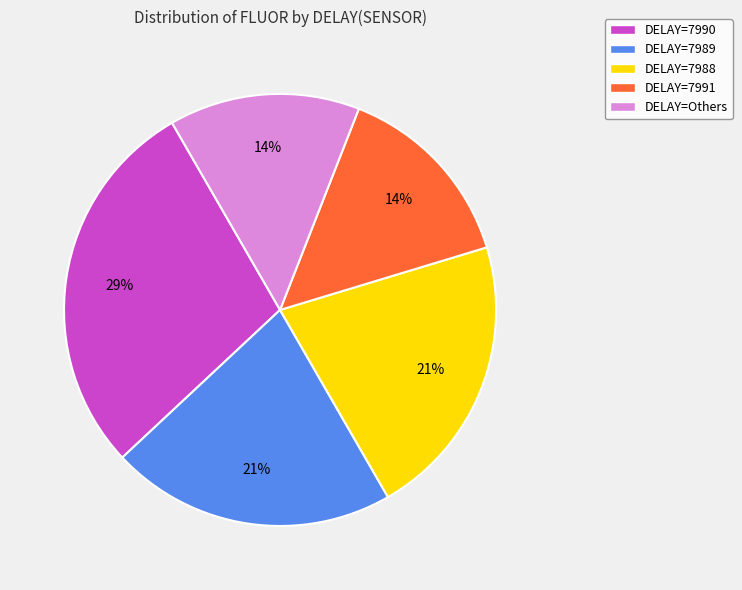

Combined, do DELAY=7991 and DELAY=Others account for over 50%?

No